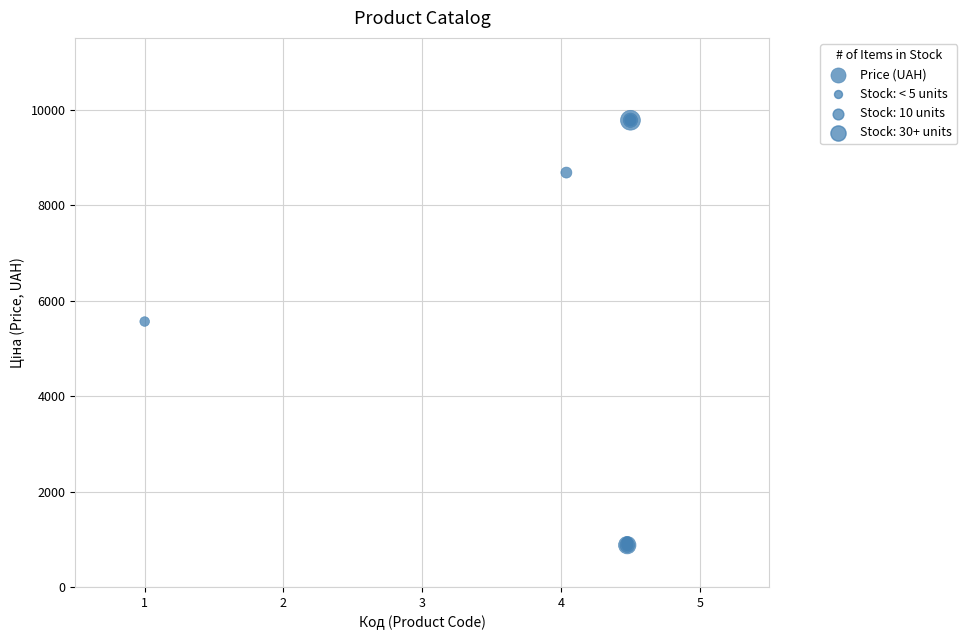

What Y value in the scatter plot is closest to 5326?

5560.3